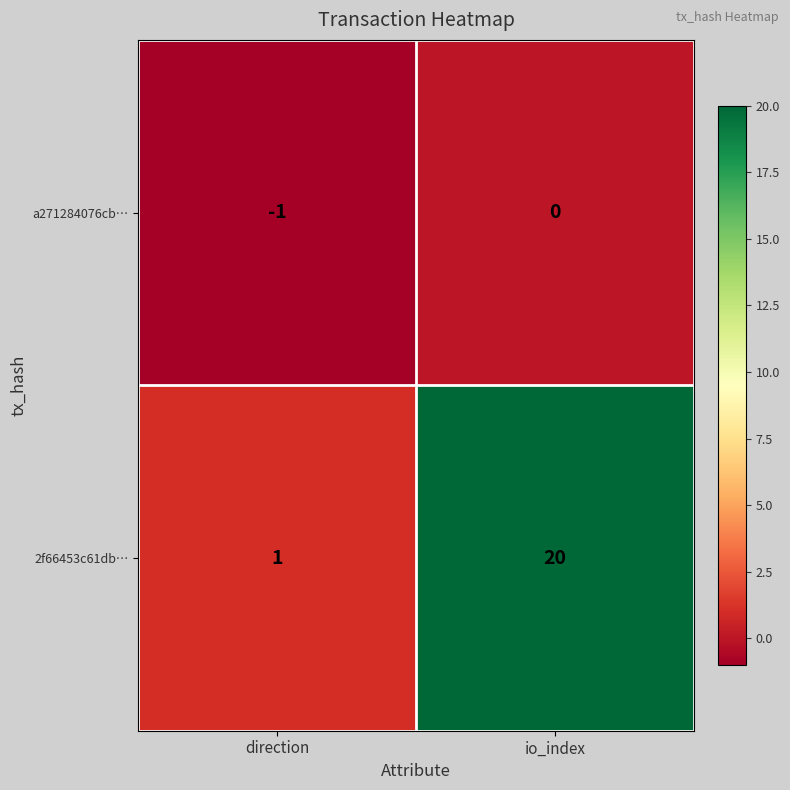

Reading right to left, what are all the values shown in this chart?

a271284076cb…: io_index=0	direction=-1
2f66453c61db…: io_index=20	direction=1